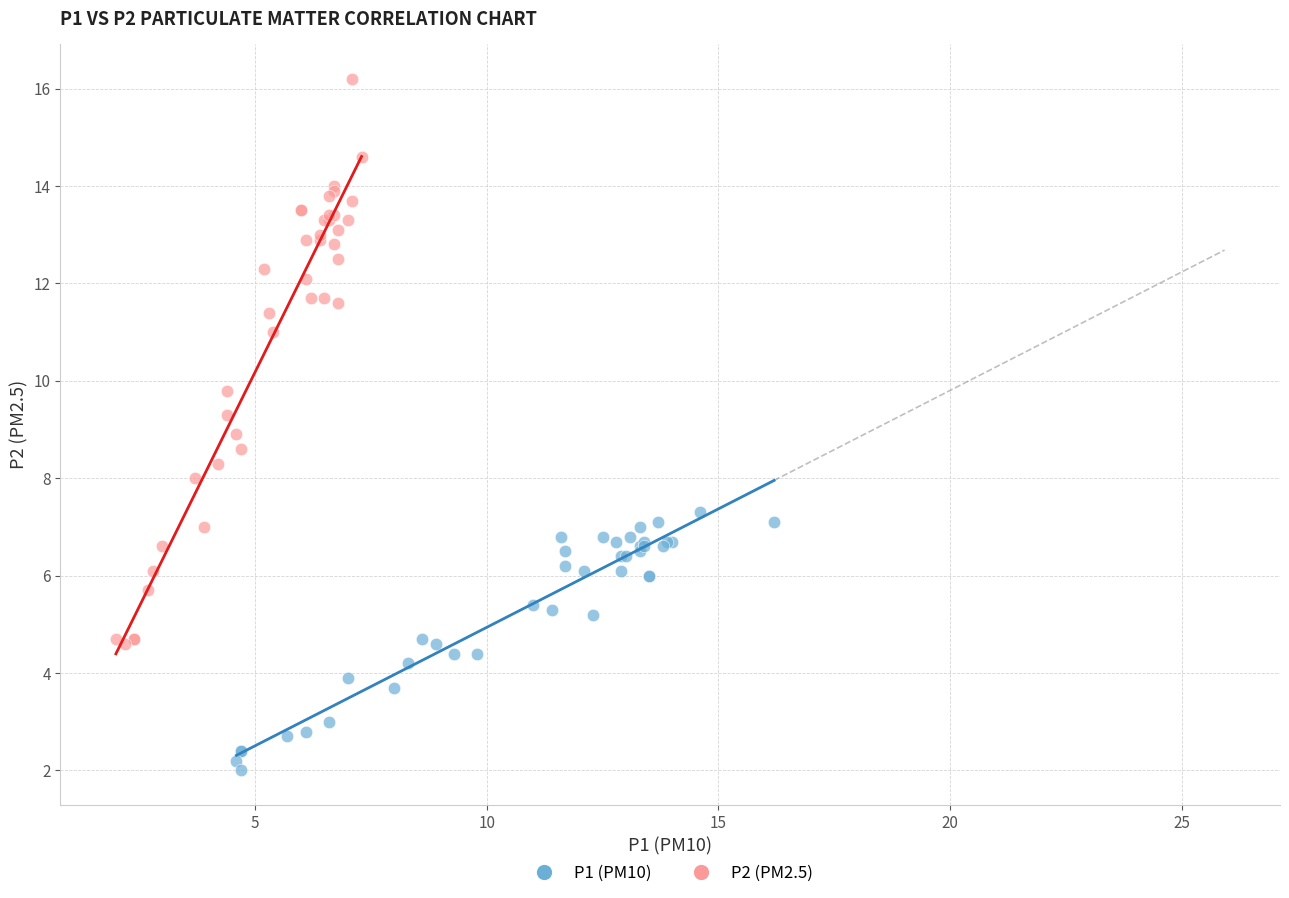

Which series contains the highest Y value?

P2 (PM2.5)